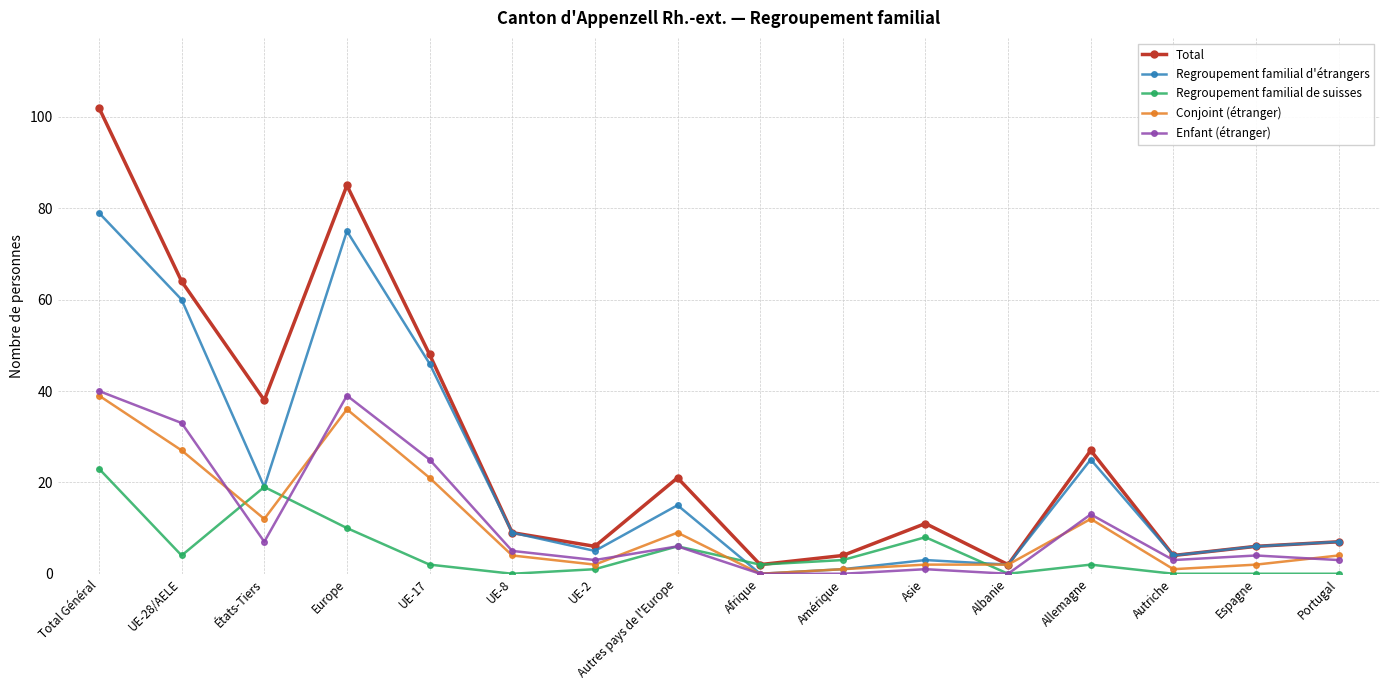

What is the highest value of the Enfant (étranger) series?

40